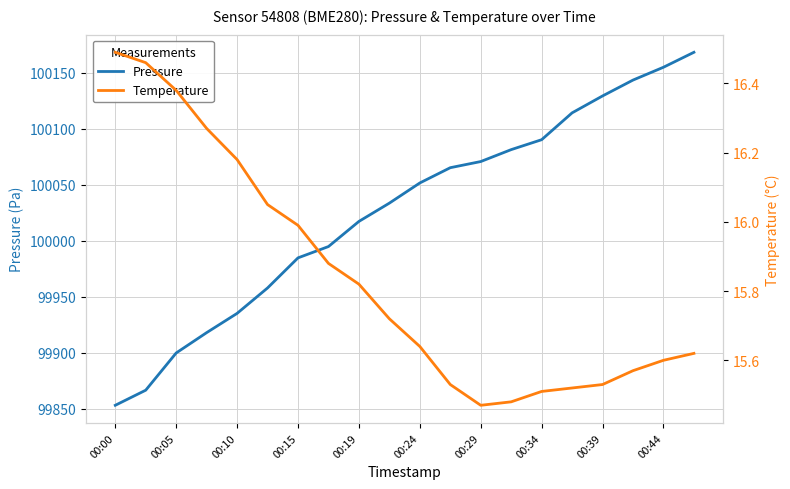

Reading left to right, transcribe all the data shown in this chart.

Pressure: 99852.9	99866.4	99899.7	99917.8	99935.1	99957.8	99984.7	99994.8	100017.3	100033.6	100051.7	100065.3	100070.8	100081.5	100090.3	100114.3	100129.5	100143.7	100155.1	100168.5
Temperature: 16.5	16.5	16.4	16.3	16.2	16.1	16.0	15.9	15.8	15.7	15.6	15.5	15.5	15.5	15.5	15.5	15.5	15.6	15.6	15.6